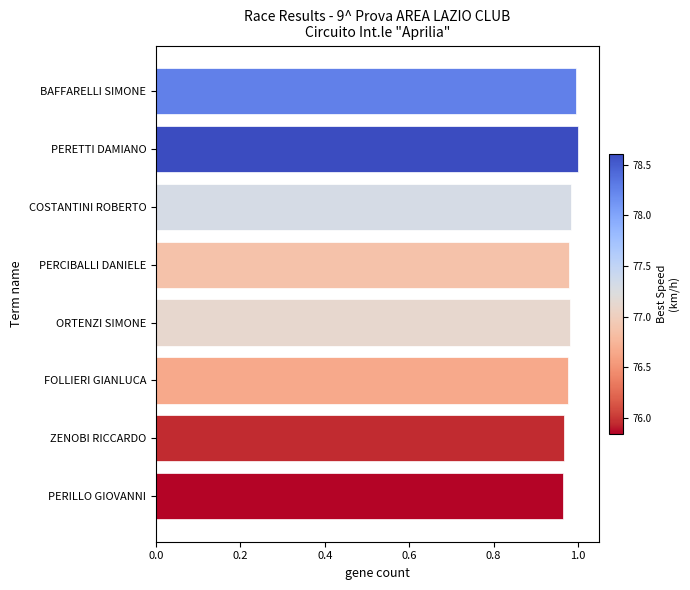

What is the label of the 1st bar from the bottom?

PERILLO GIOVANNI